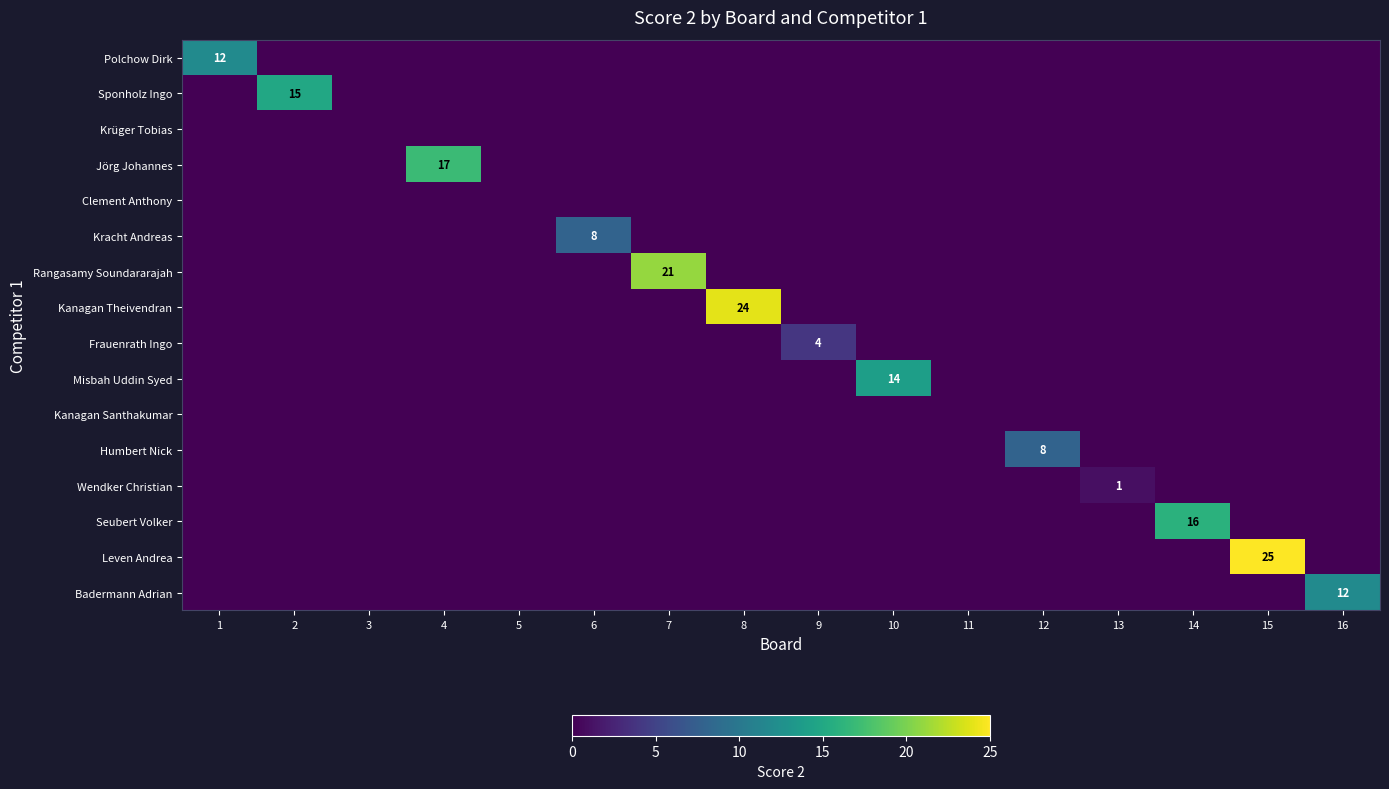

The Jörg Johannes series shows 27 at 4. True or false?

False